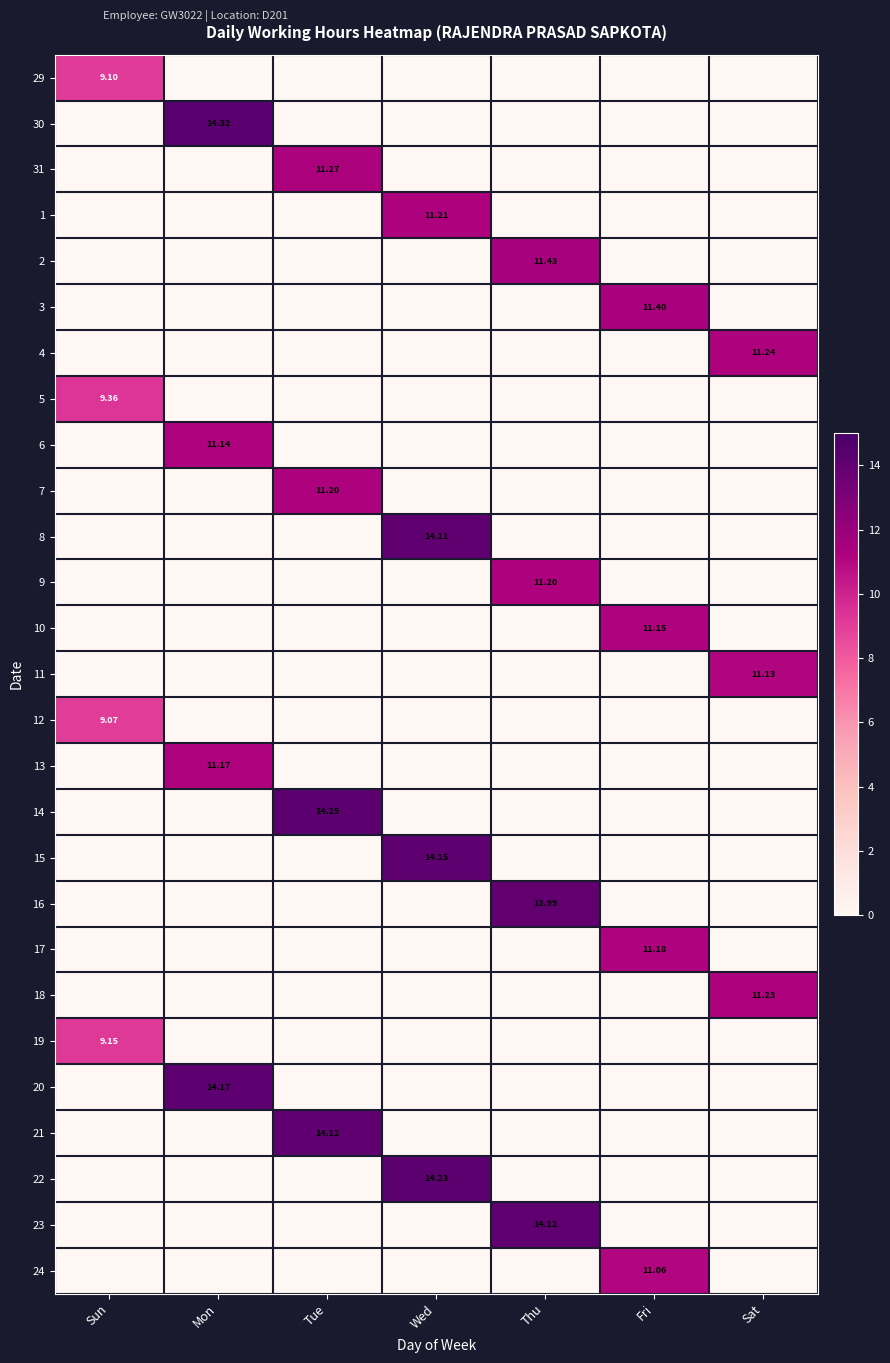

What is the highest value of the 15 series?

14.2